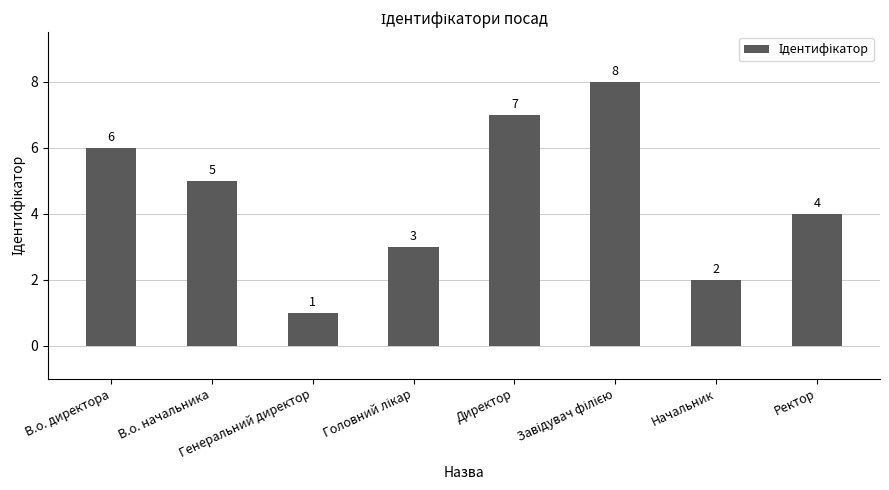

Between Ректор and В.о. директора, which is larger?

В.о. директора